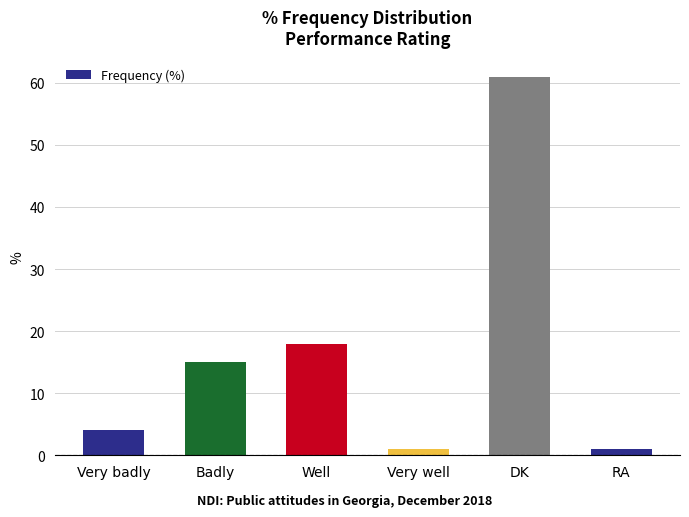

How many bars are there in total?

6